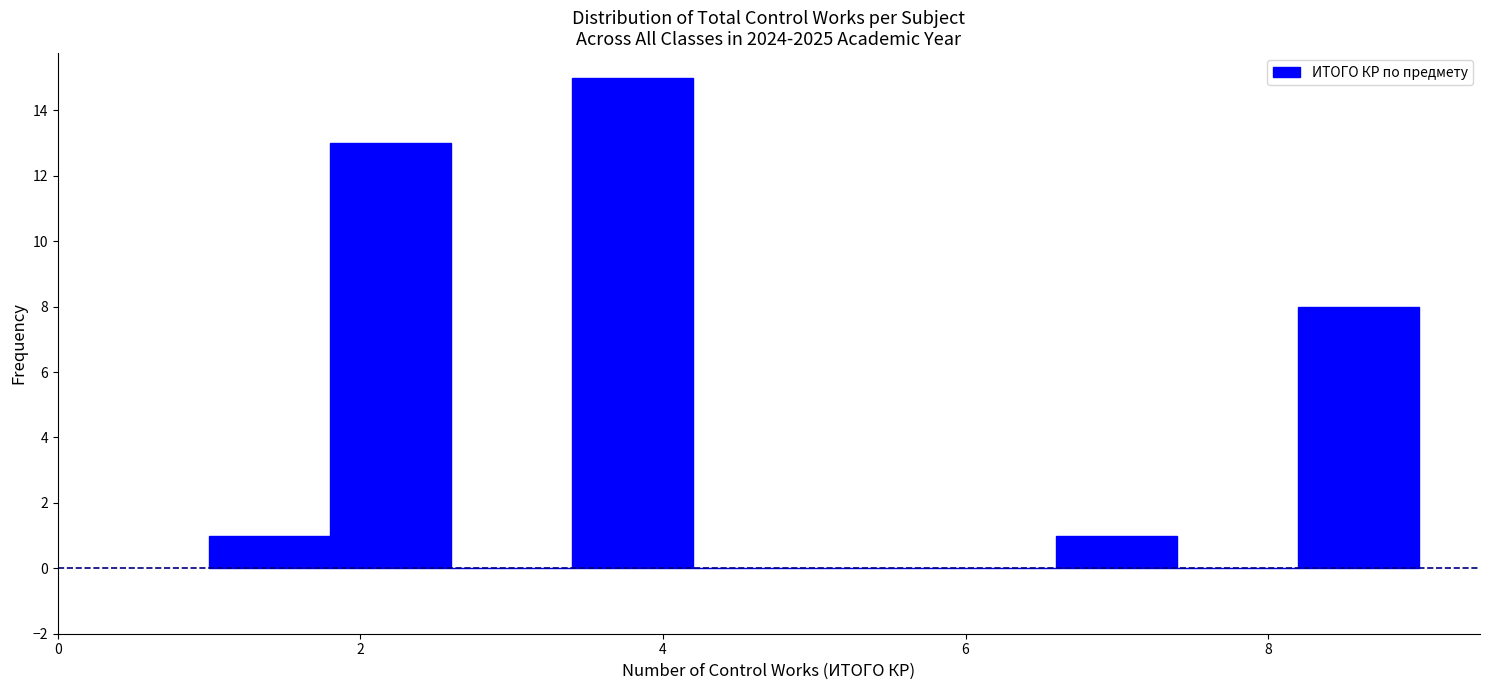

Over which range of the x-axis is the bar tallest?

3.4 to 4.2